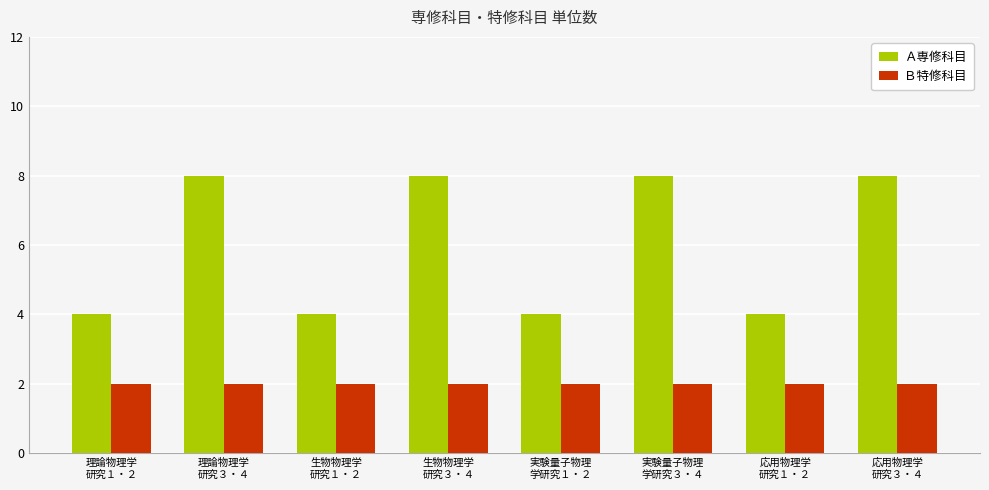

What are all the series names shown in the legend?

Ａ専修科目, Ｂ特修科目